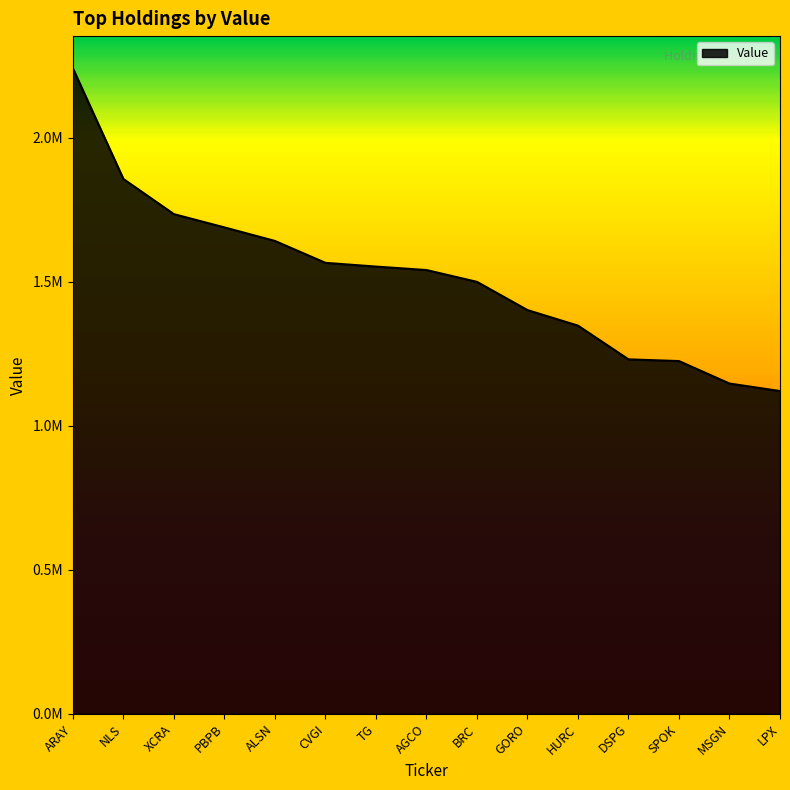

What is the difference between the maximum and minimum values?

1120000